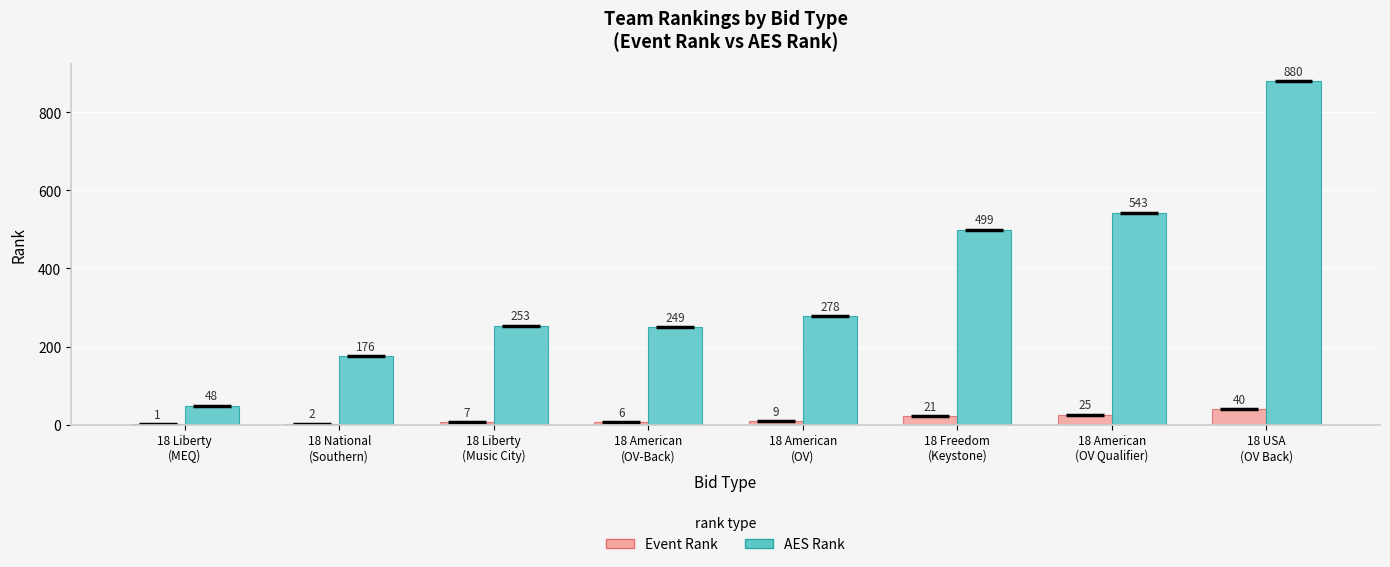

Are the bars grouped side by side (vs. stacked)?

Yes